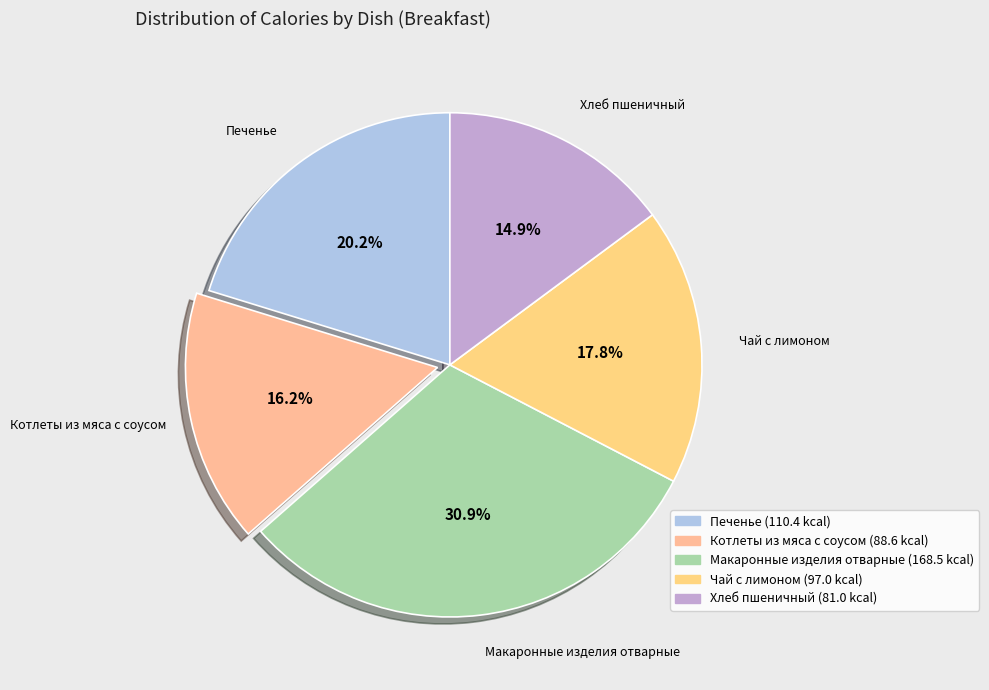

How many segments does this pie chart have?

5